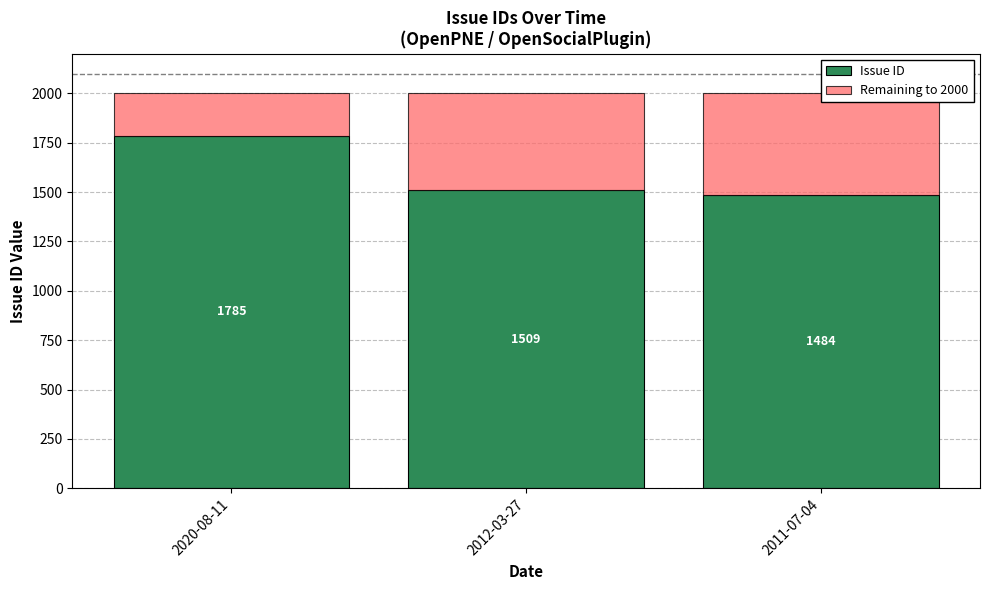

Between 2020-08-11 and 2012-03-27, which series saw the biggest shift?

Issue ID